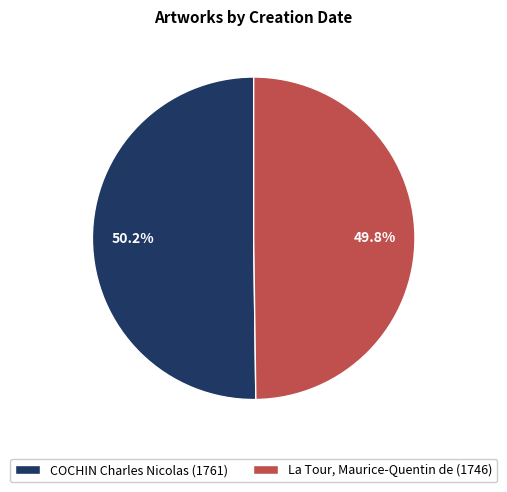

What is the total percentage of La Tour, Maurice-Quentin de (1746) and COCHIN Charles Nicolas (1761)?

100.0%